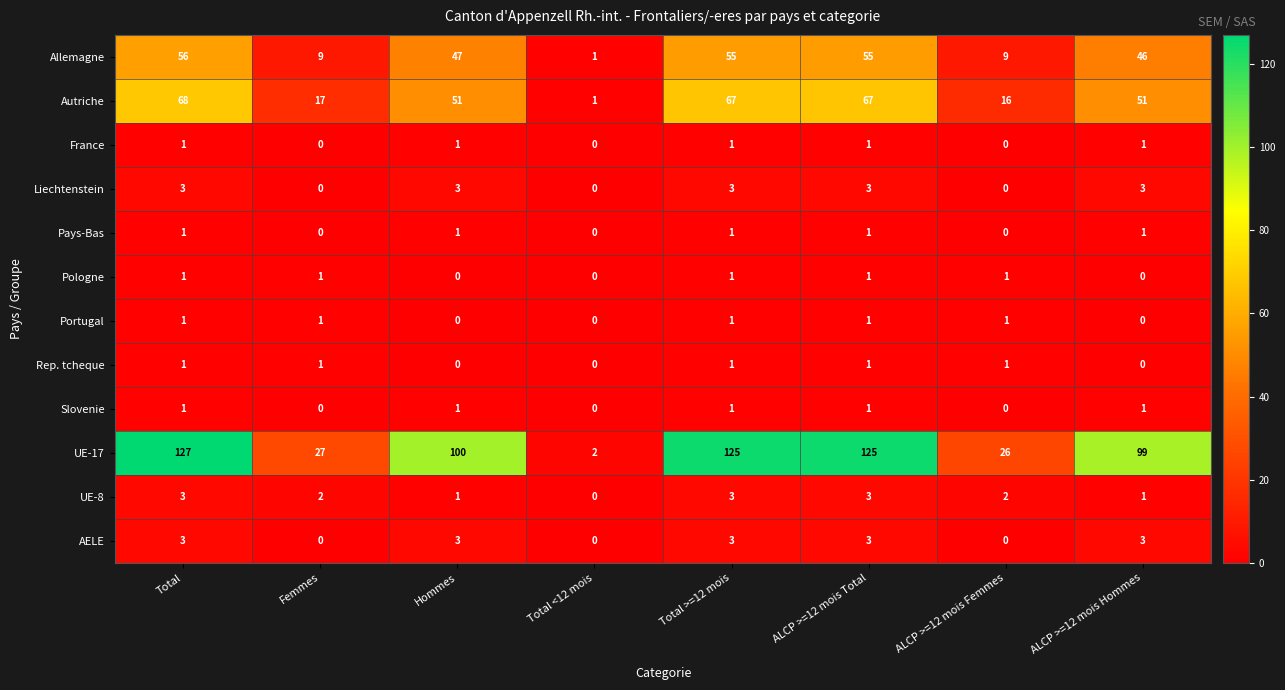

Which series changed the most between Hommes and Total <12 mois?

UE-17